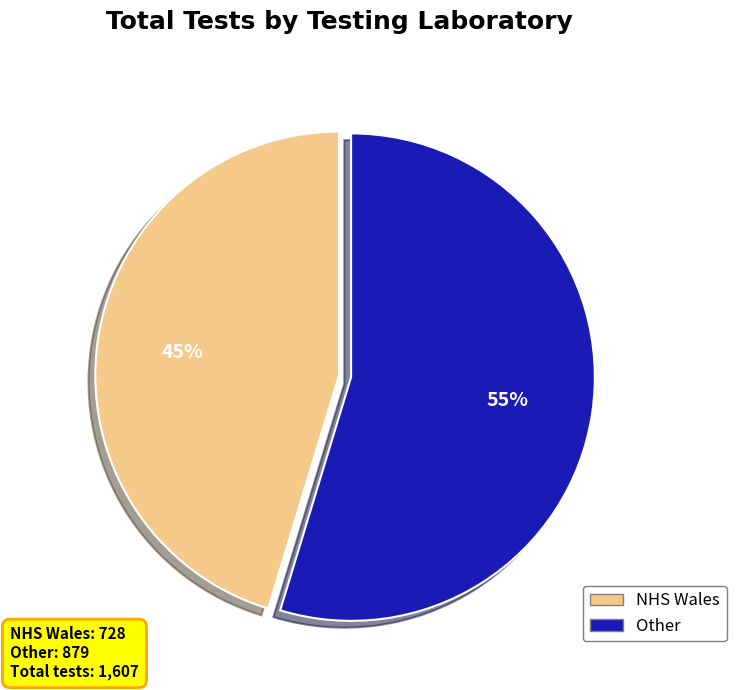

What is the majority slice?

Other